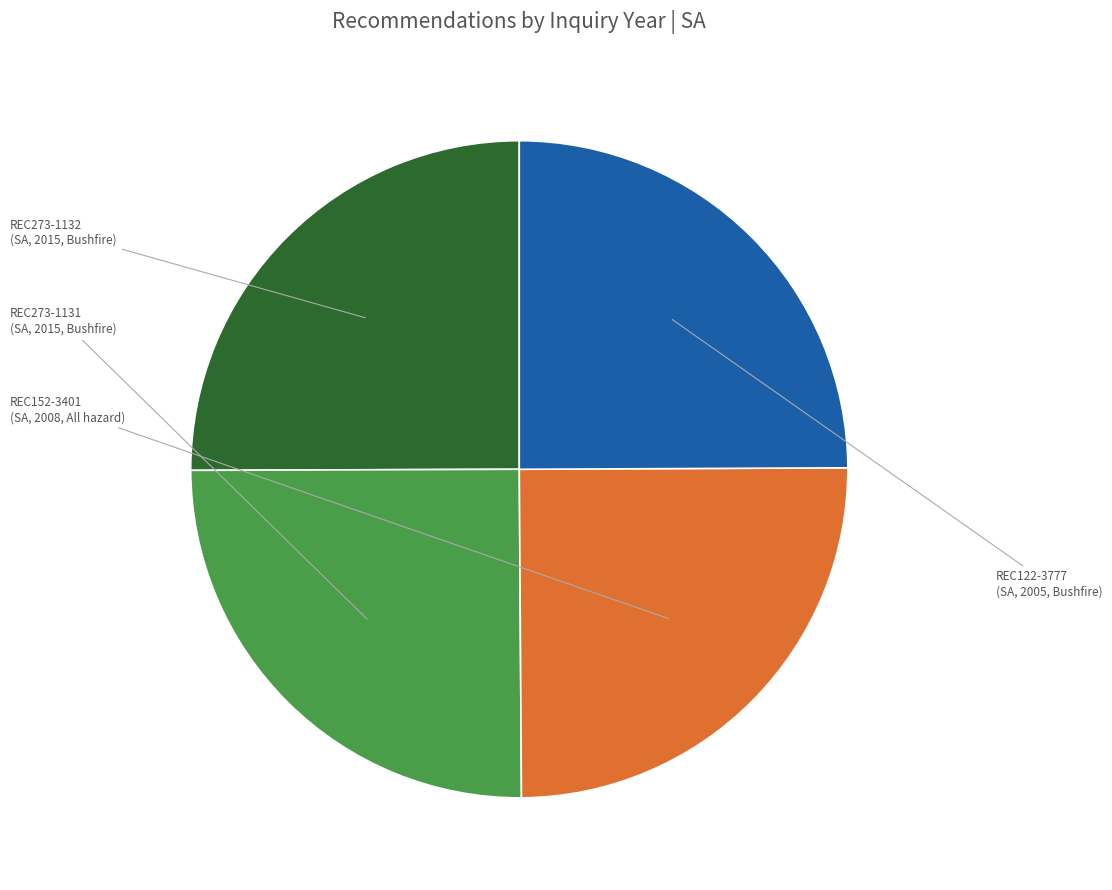

How many slices are in this pie chart?

4